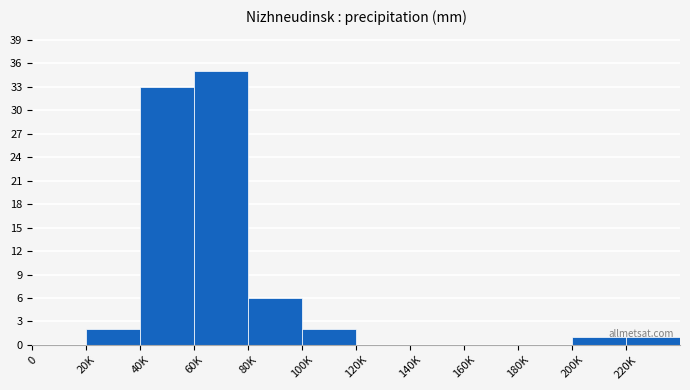

At which category does the chart reach its peak across all series?

60K